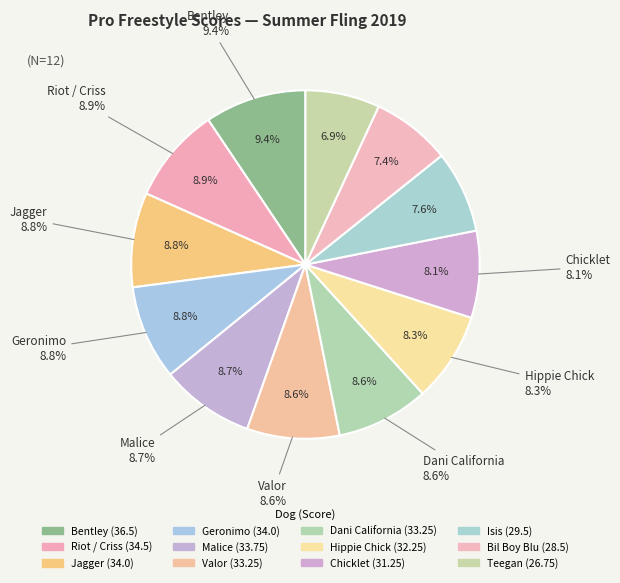

To the nearest percent, what portion does Malice represent?

9%